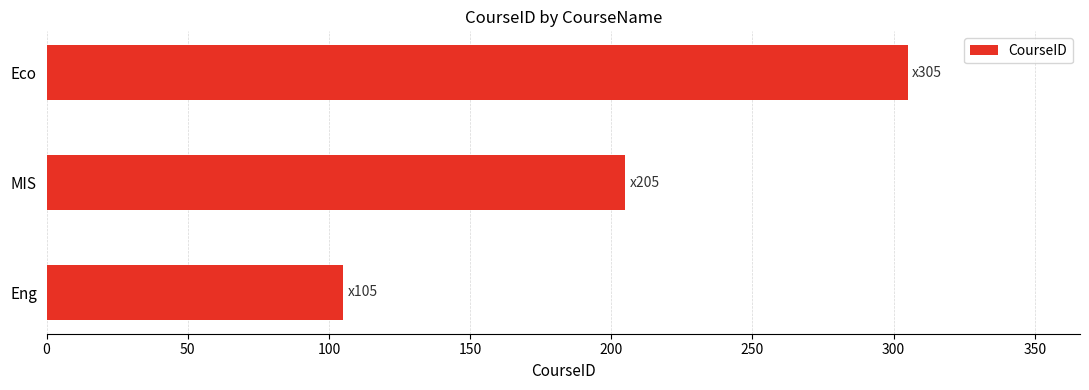

How many distinct data groups are displayed?

1